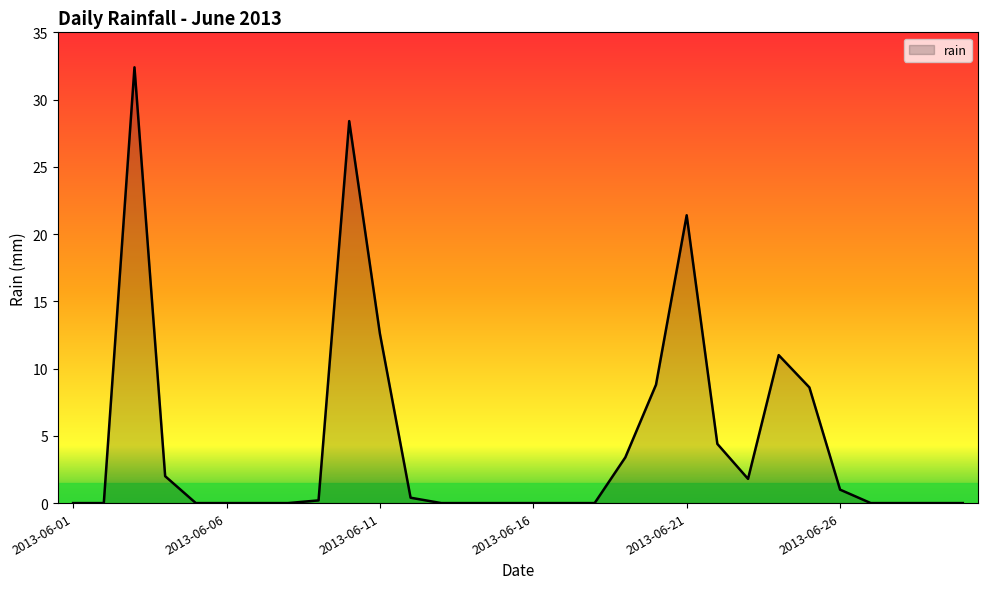

Reading left to right, what are all the values shown in this chart?

0.0	0.0	32.4	2.0	0.0	0.0	0.0	0.0	0.2	28.4	12.6	0.4	0.0	0.0	0.0	0.0	0.0	0.0	3.4	8.8	21.4	4.4	1.8	11.0	8.6	1.0	0.0	0.0	0.0	0.0